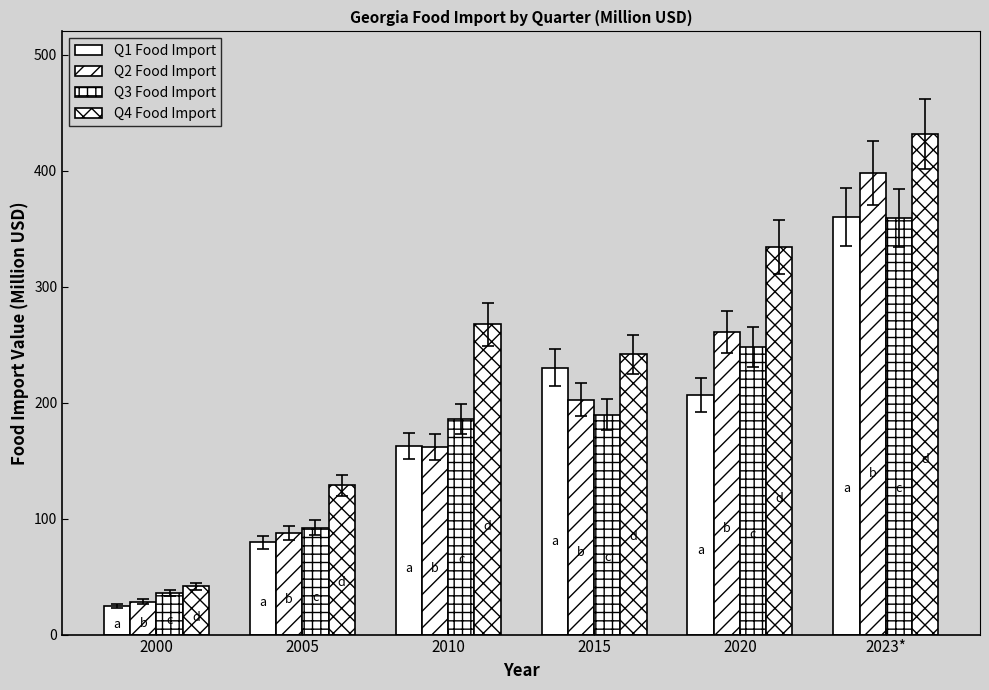

What is the label of the 2nd bar from the right?

2020